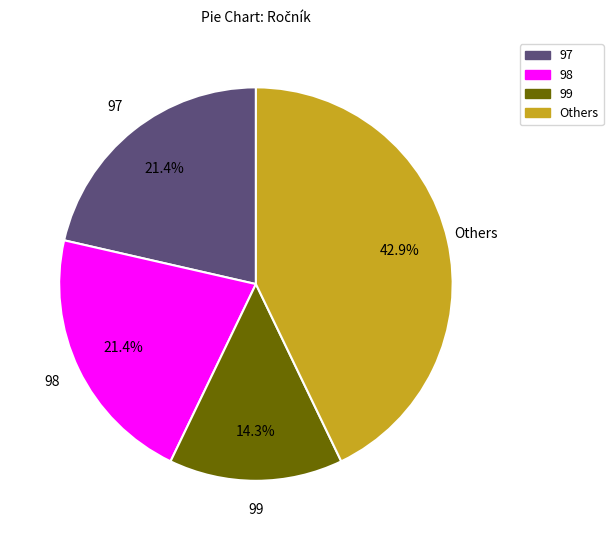

Is there a majority slice in this chart?

No